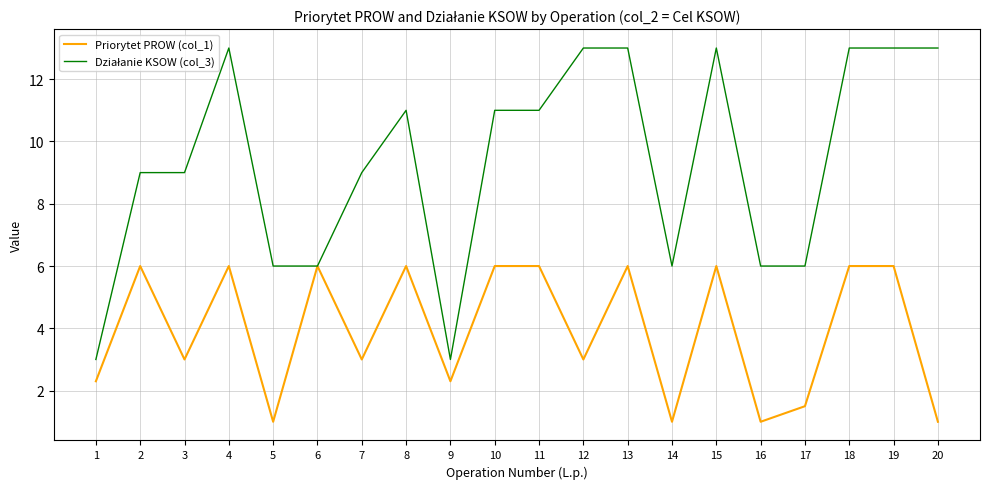

The Priorytet PROW (col_1) series shows 1.6 at 1. True or false?

False